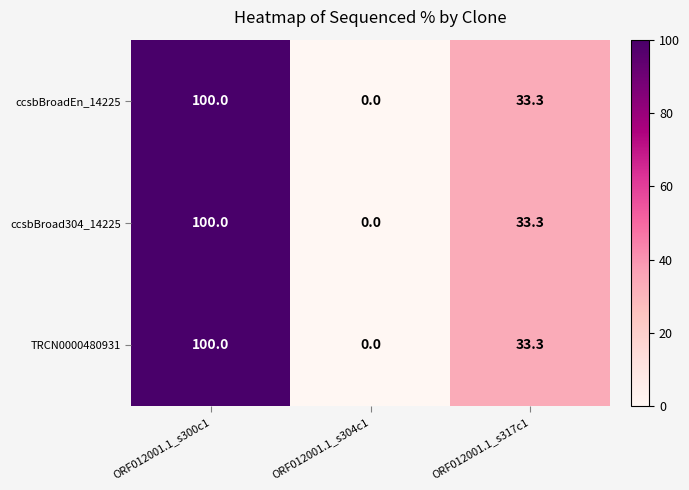

Which category has the highest value in the TRCN0000480931 series?

ORF012001.1_s300c1